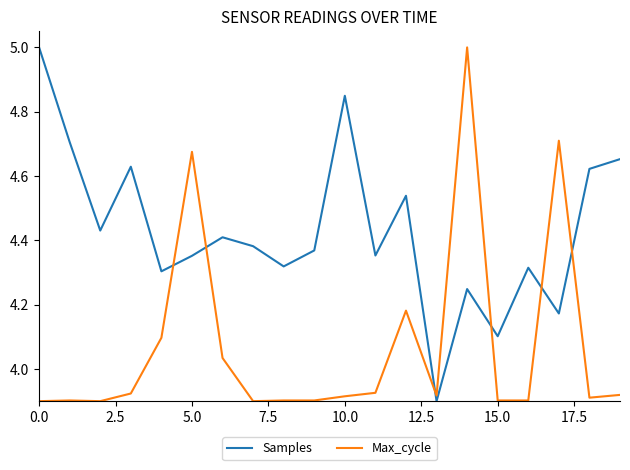

True or false: Samples and Max_cycle cross at least once.

True